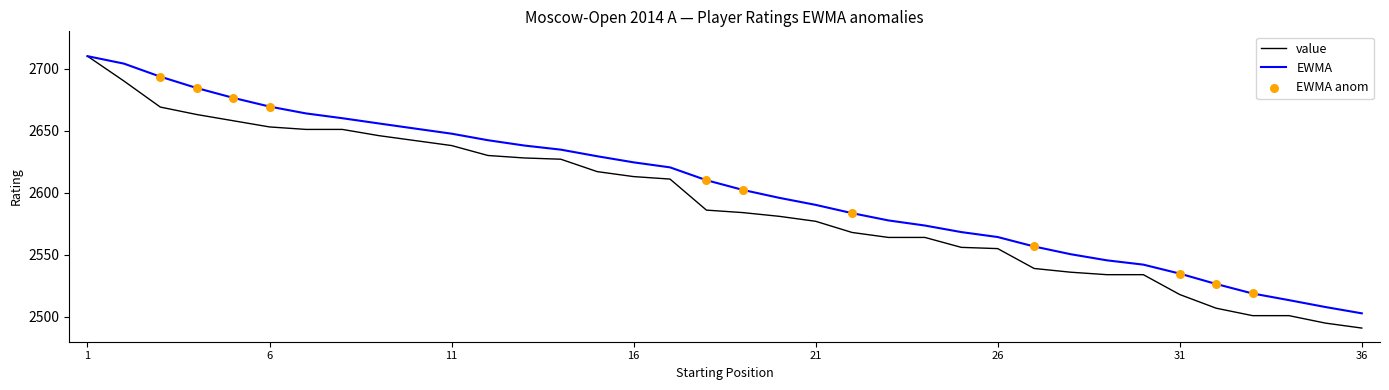

Which series has the widest spread of values?

value